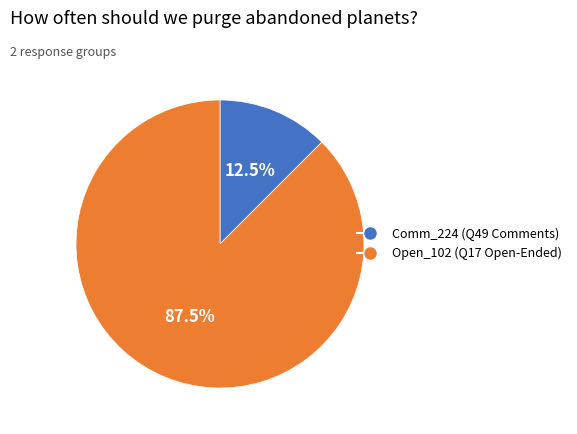

Does any single category account for the majority?

Yes